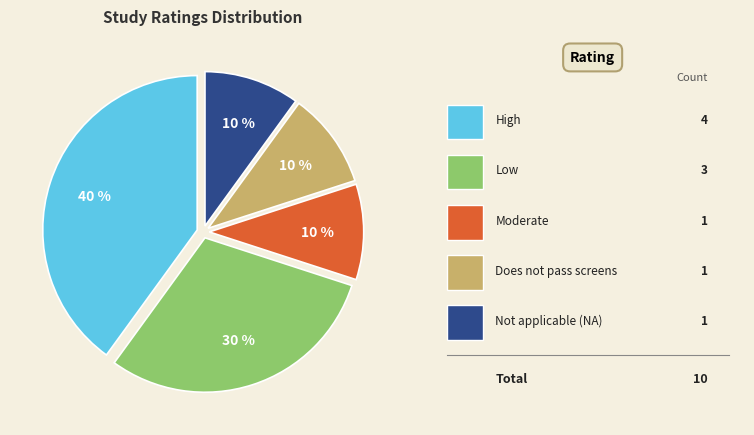

To the nearest percent, what is the difference between the largest and smallest slice percentages?

30%